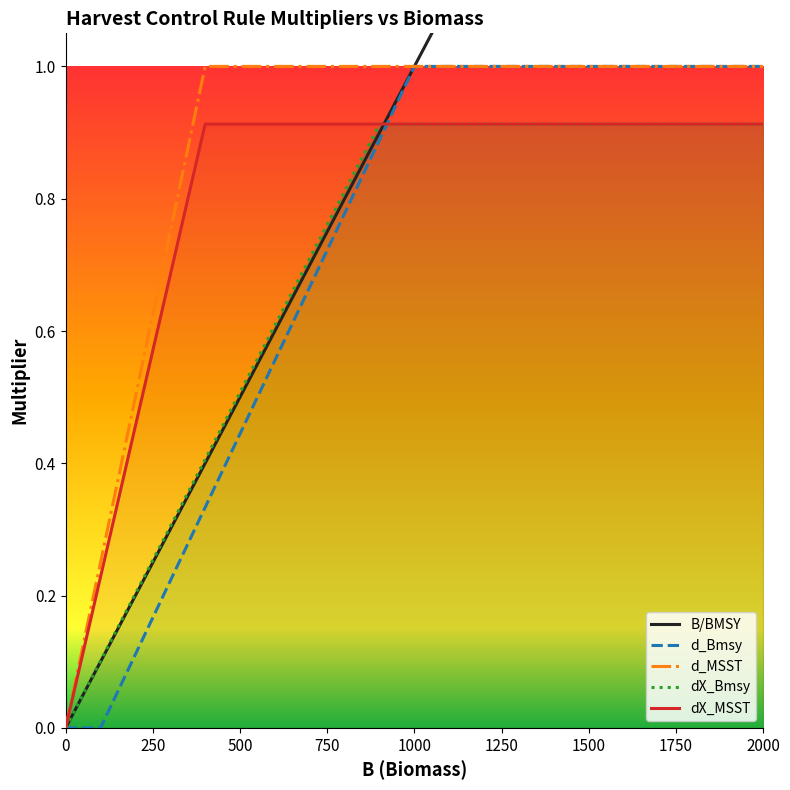

Does the chart have visible grid lines?

No